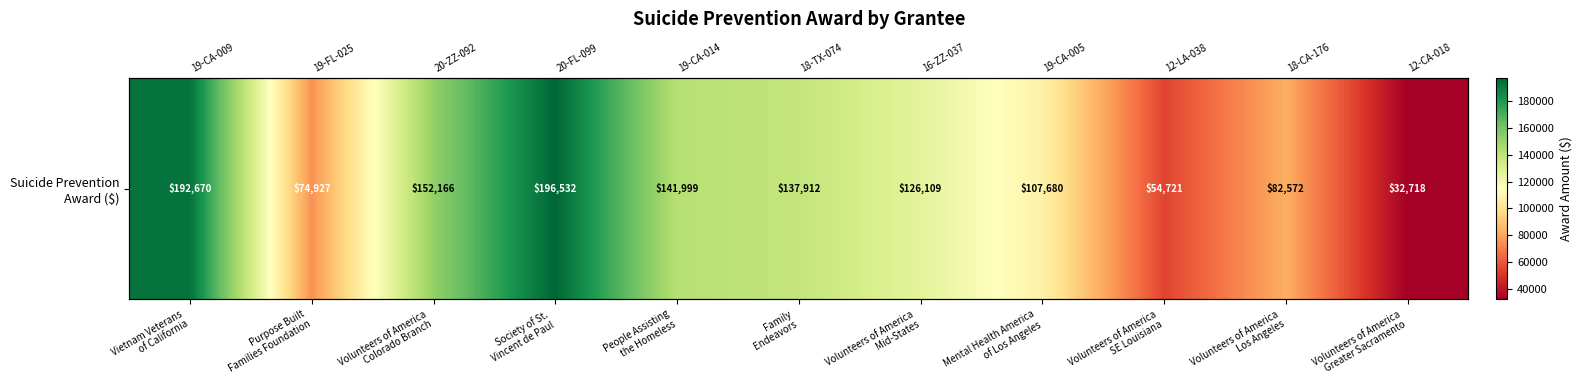

What is the average value?

118182.3